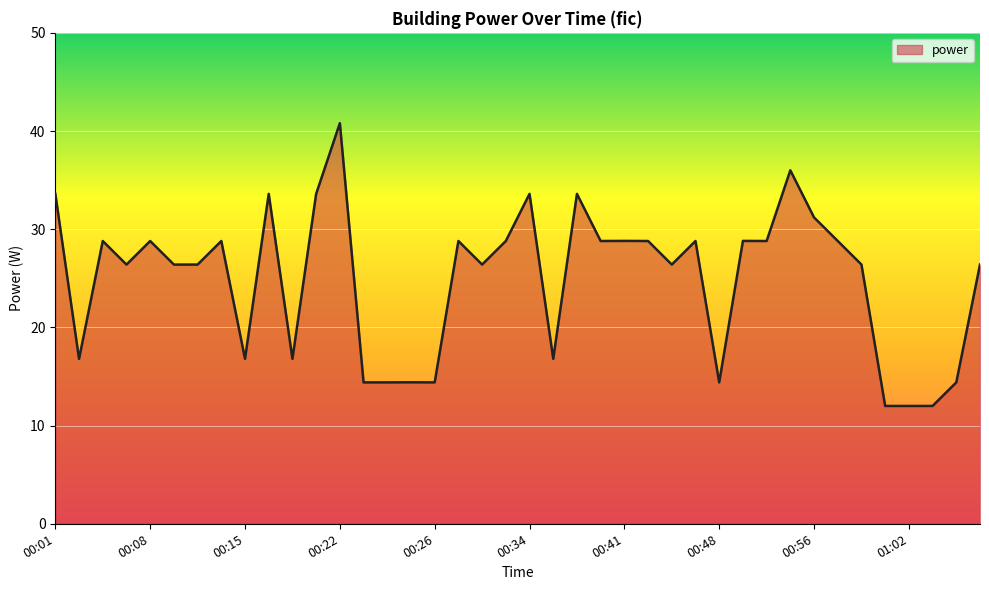

Reading left to right, list all the values displayed in this chart.

33.6	16.8	28.8	26.4	28.8	26.4	26.4	28.8	16.8	33.6	16.8	33.6	40.8	14.4	14.4	14.4	14.4	28.8	26.4	28.8	33.6	16.8	33.6	28.8	28.8	28.8	26.4	28.8	14.4	28.8	28.8	36.0	31.2	28.8	26.4	12.0	12.0	12.0	14.4	26.4